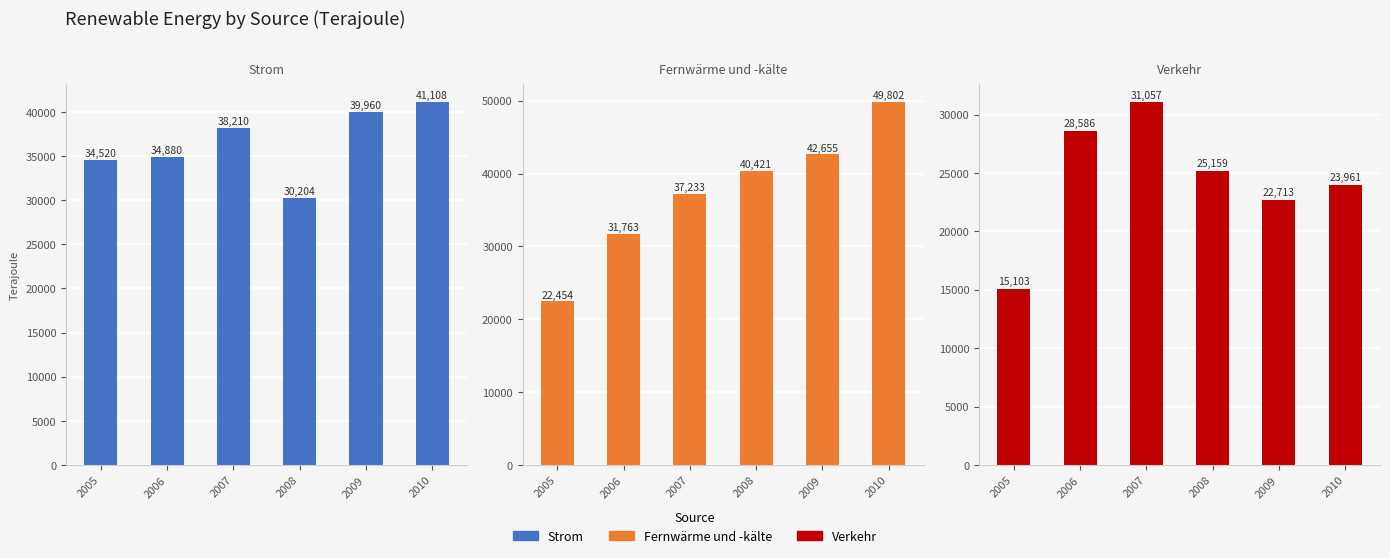

Which label corresponds to the largest value in the chart?

2010